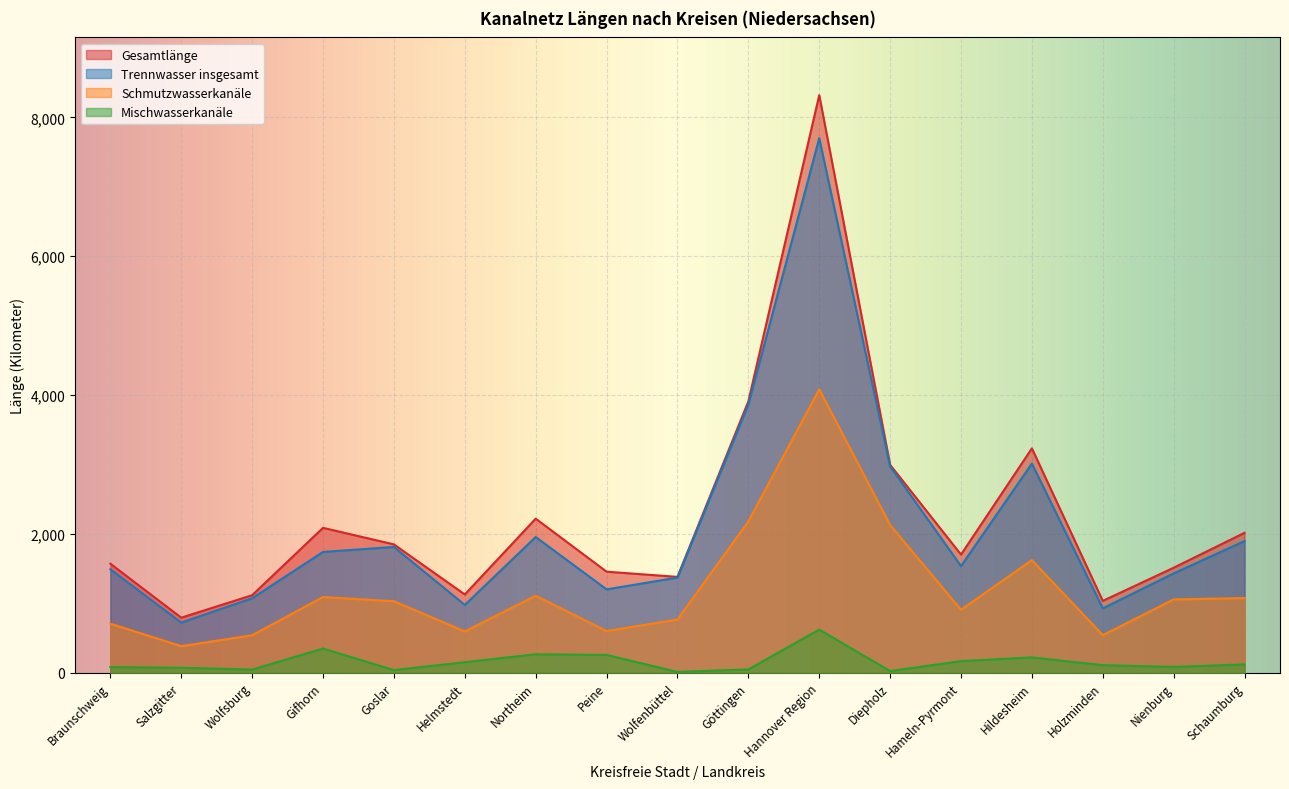

What is the approximate value of Mischwasserkanäle at Goslar?

37.0